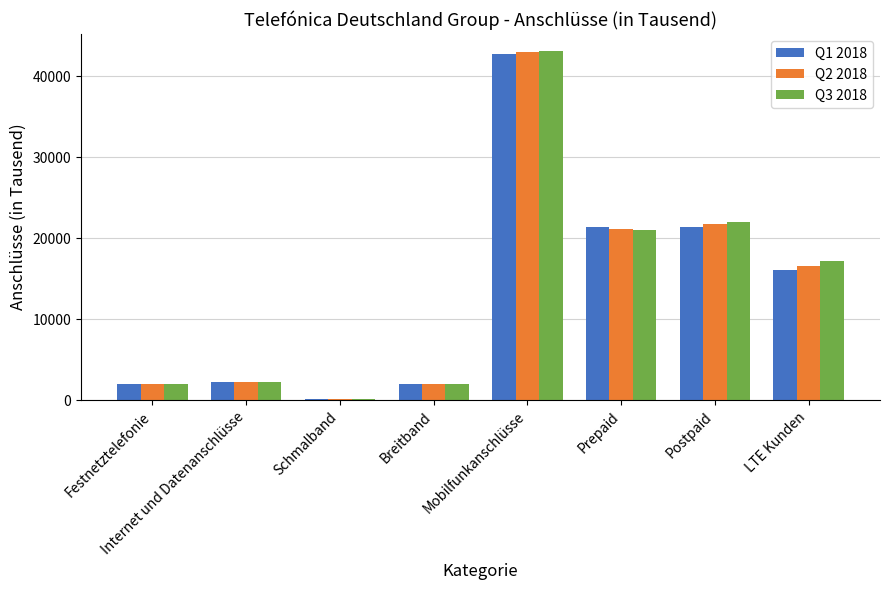

What position from the left is Schmalband?

3